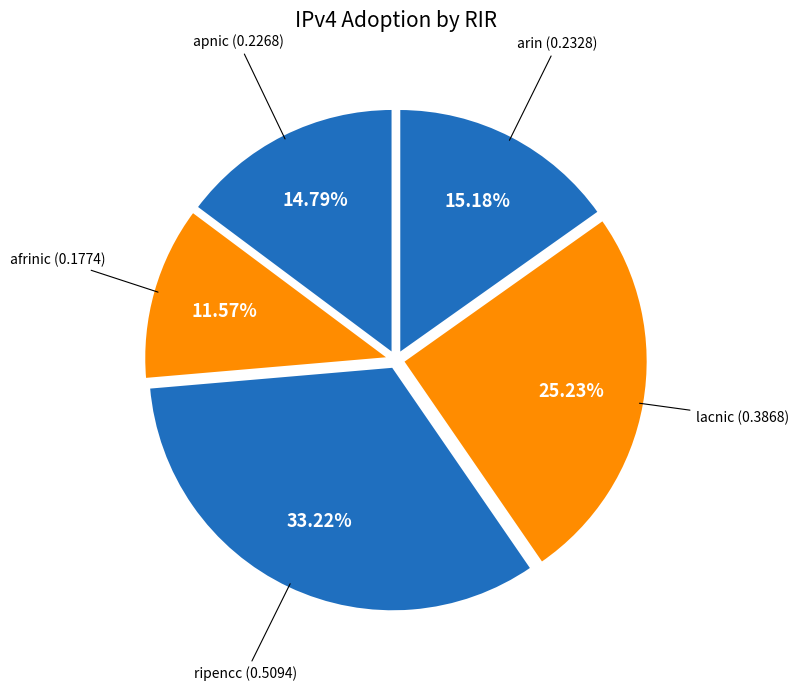

Does any single category account for the majority?

No